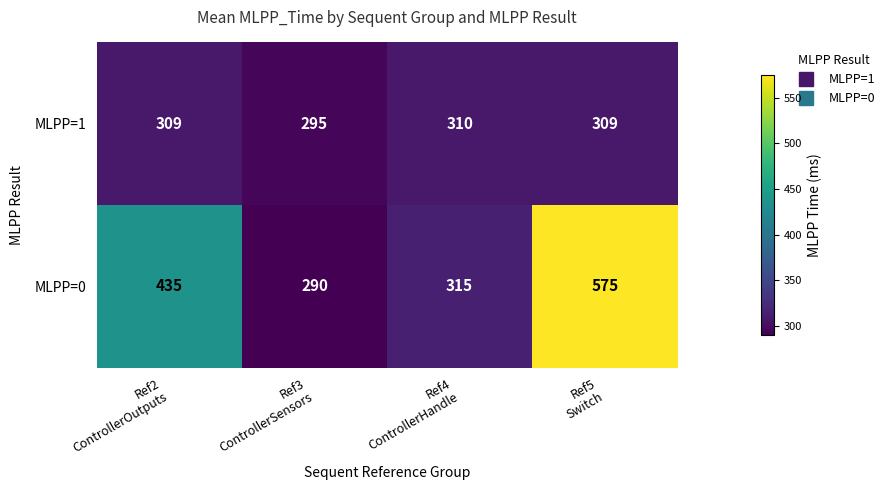

At Ref3
ControllerSensors, list the series in order from smallest to largest.

MLPP=0, MLPP=1